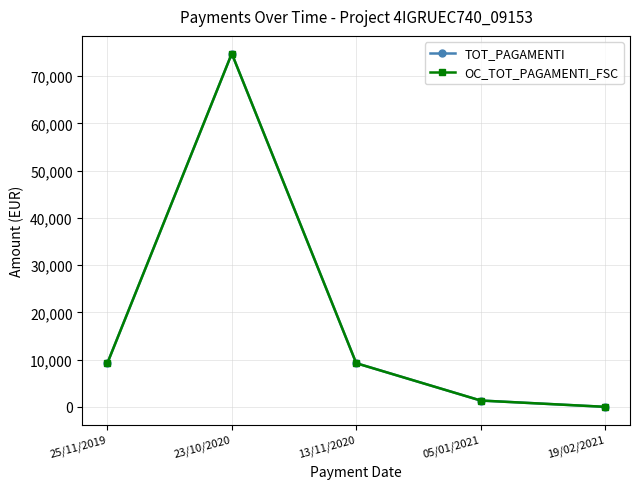

The value of OC_TOT_PAGAMENTI_FSC at 13/11/2020 is 4385.1. True or false?

False